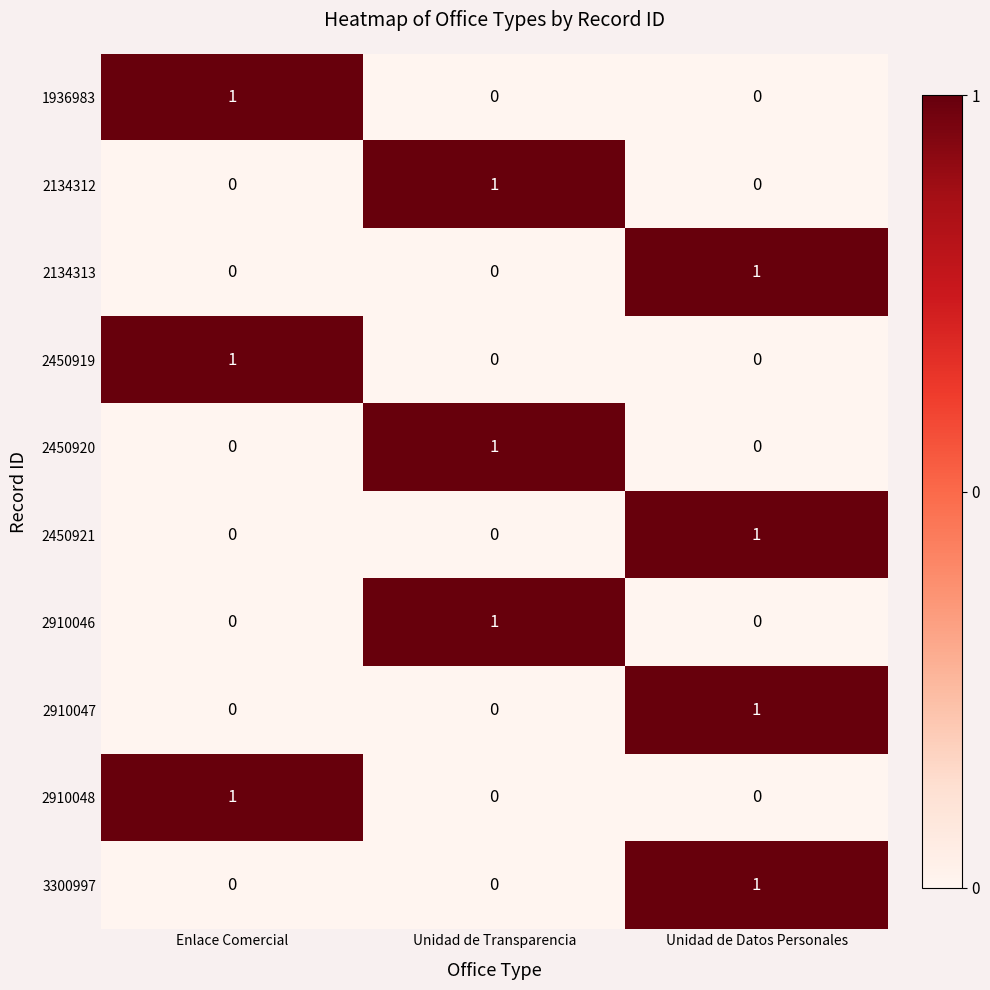

How many 2134312 values are between 0 and 1?

3